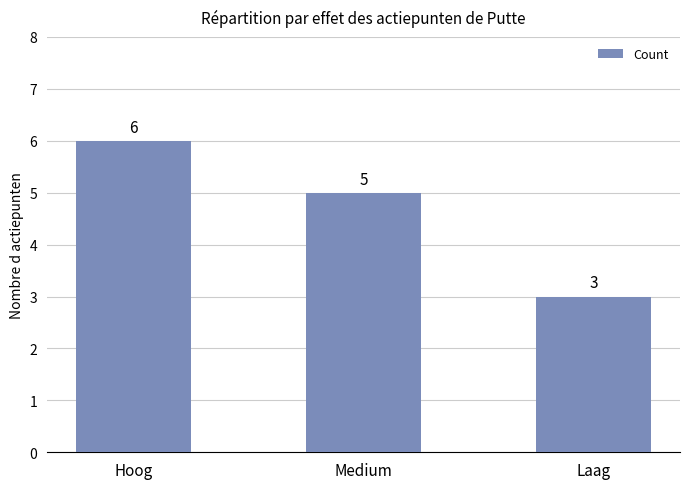

What is the difference between the maximum and minimum values?

3